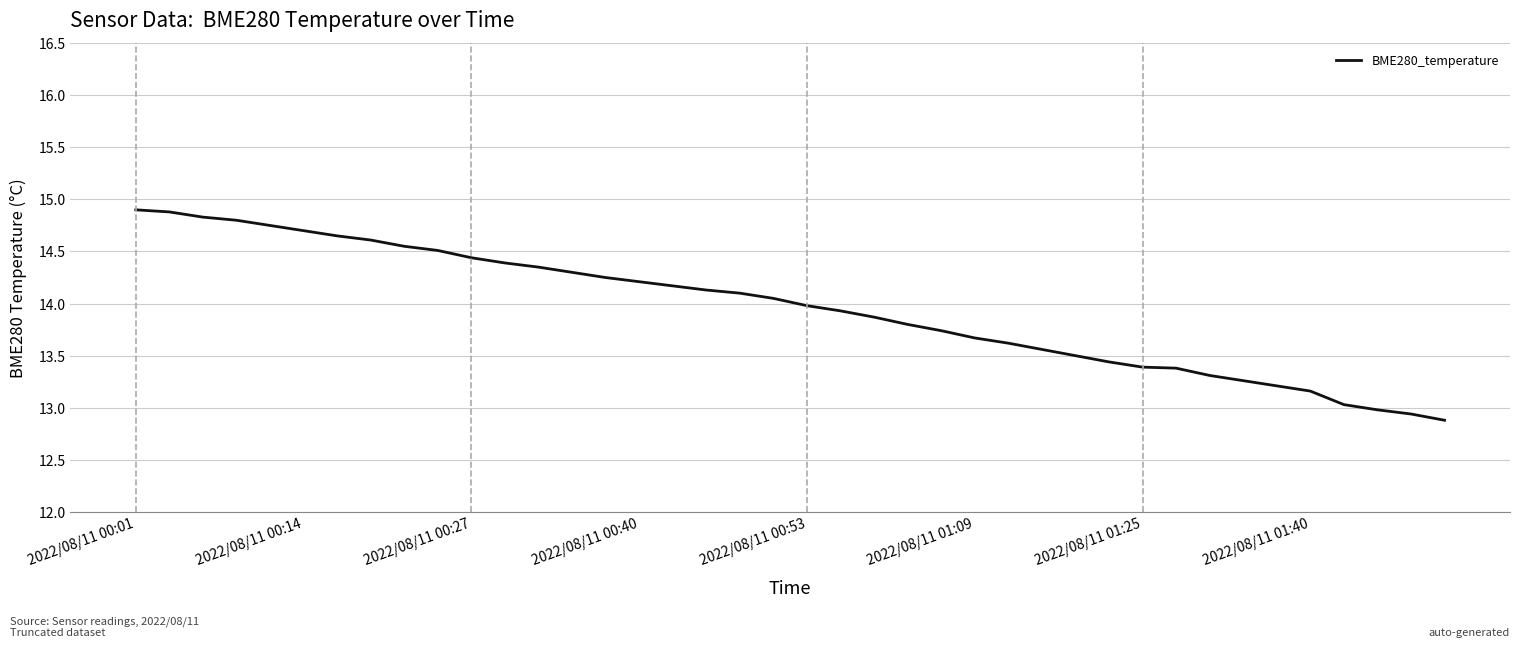

What is the maximum value shown in the chart?

14.9